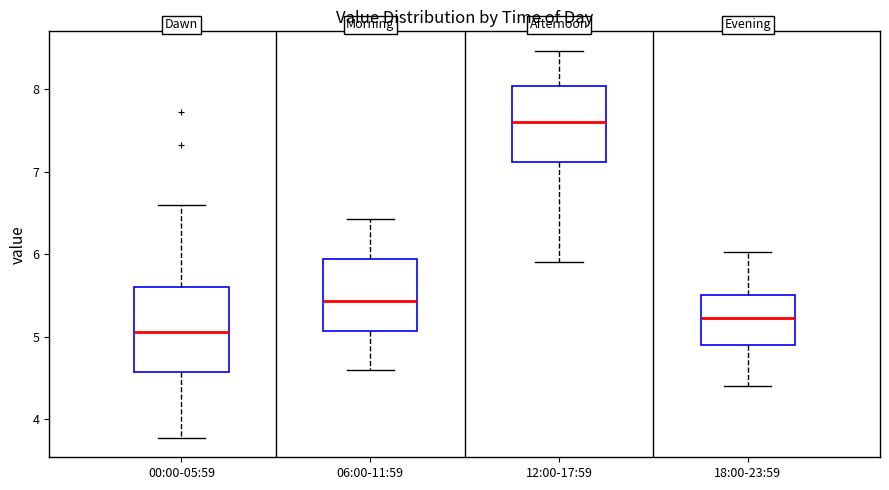

Reading left to right, transcribe this box plot: for each box, give where its median line is, the range the box spans, and where its two whiskers end, as read against the y-axis. The values are not printed on the chart, so give them approximately, as read against the axis.

00:00-05:59: median 5.1, box 4.6 to 5.6, whiskers 3.8 to 6.6
06:00-11:59: median 5.4, box 5.1 to 5.9, whiskers 4.6 to 6.4
12:00-17:59: median 7.6, box 7.1 to 8.0, whiskers 5.9 to 8.5
18:00-23:59: median 5.2, box 4.9 to 5.5, whiskers 4.4 to 6.0